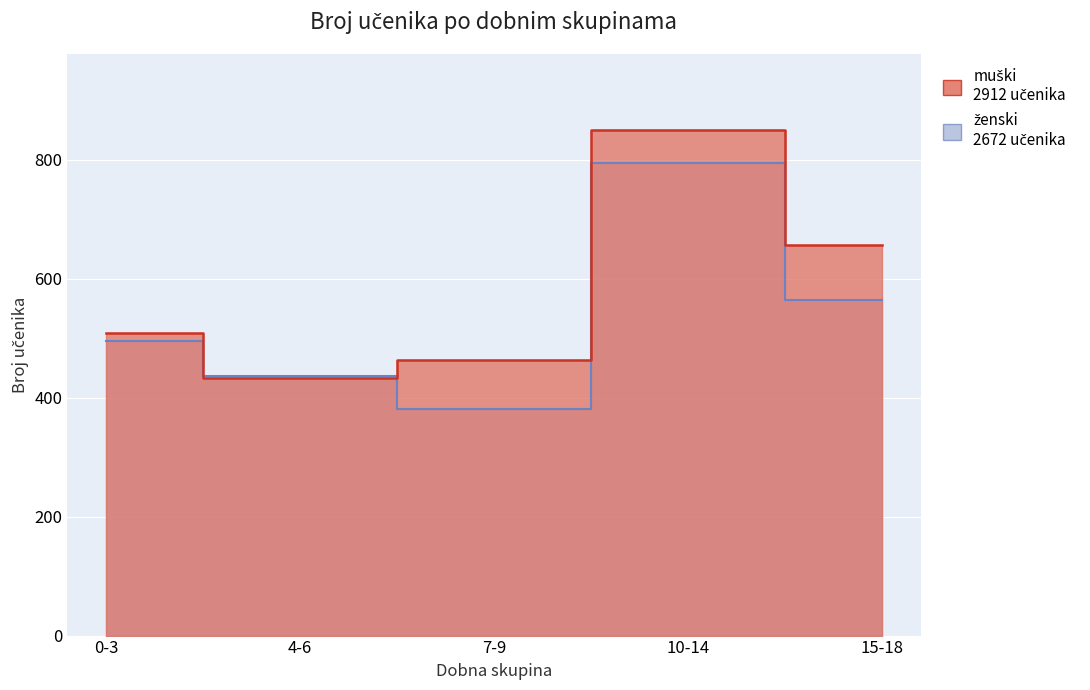

At which category is the sum across all series the highest?

10-14